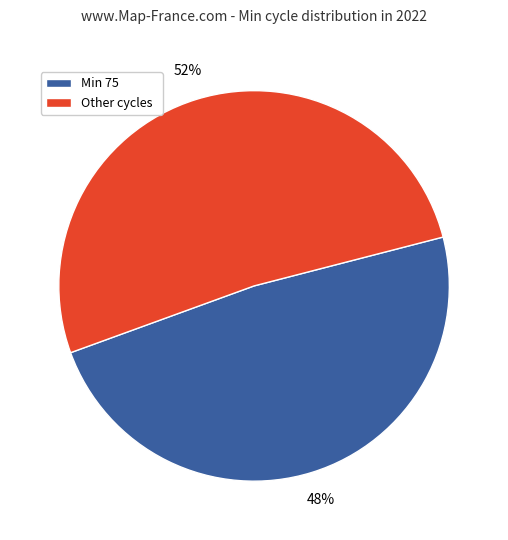

The Min 75 slice represents 48% of the pie. True or false?

True